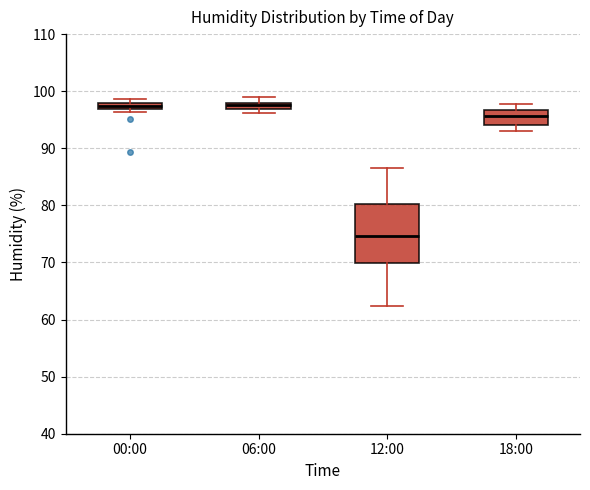

Comparing the boxes themselves (not the whiskers), which one is the tallest?

12:00